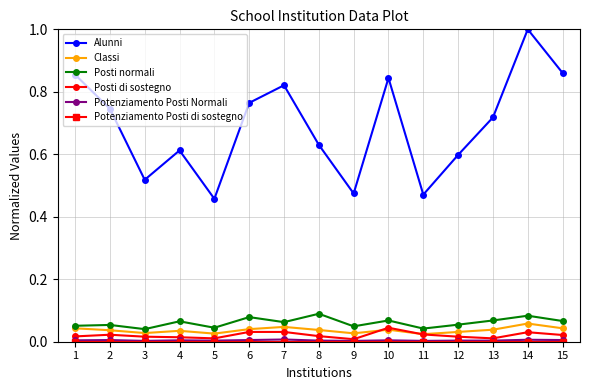

True or false: Alunni and Posti normali cross at least once.

False